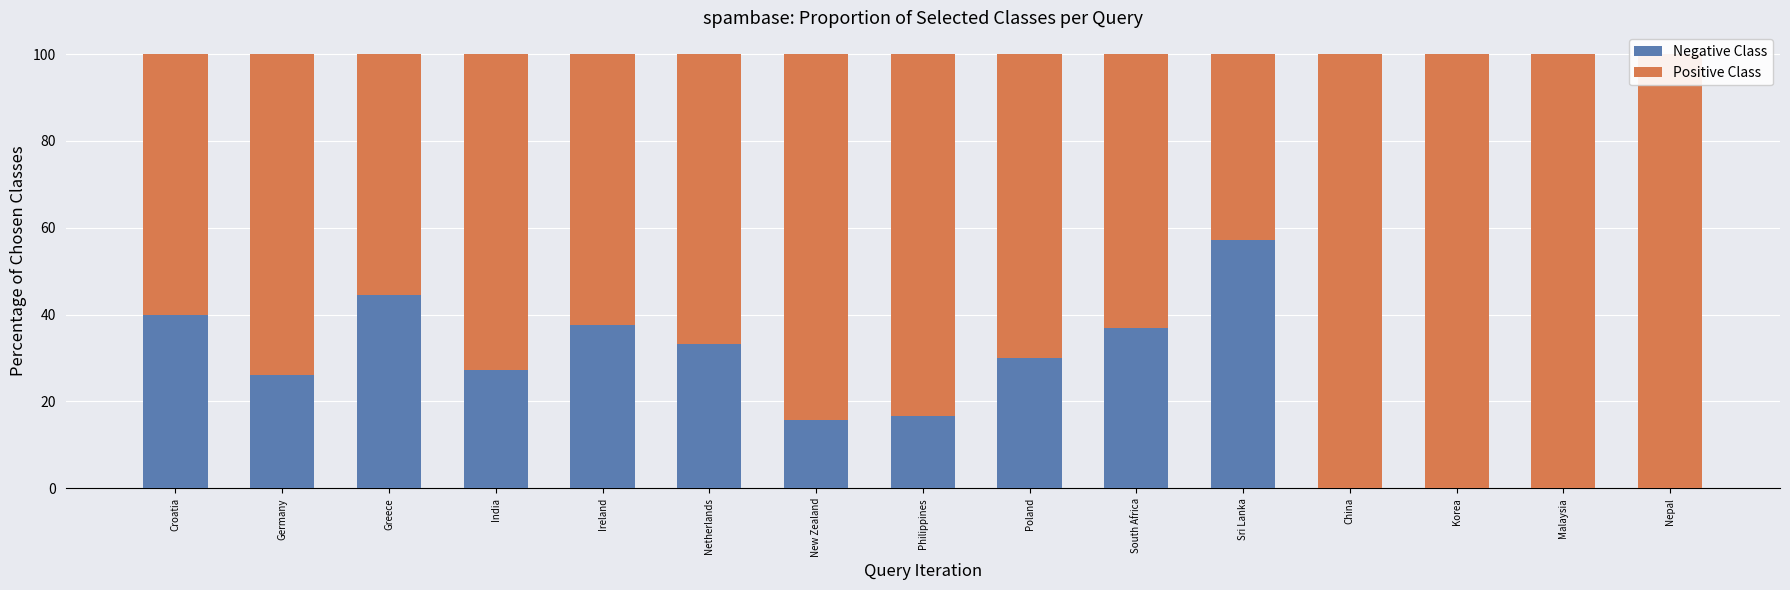

Reading left to right, list all the values displayed in this chart.

Negative Class: Croatia=40.0	Germany=26.1	Greece=44.4	India=27.3	Ireland=37.5	Netherlands=33.3	New Zealand=15.8	Philippines=16.7	Poland=30.0	South Africa=36.8	Sri Lanka=57.1	China=0.0	Korea=0.0	Malaysia=0.0	Nepal=0.0
Positive Class: Croatia=60.0	Germany=73.9	Greece=55.6	India=72.7	Ireland=62.5	Netherlands=66.7	New Zealand=84.2	Philippines=83.3	Poland=70.0	South Africa=63.2	Sri Lanka=42.9	China=100.0	Korea=100.0	Malaysia=100.0	Nepal=100.0